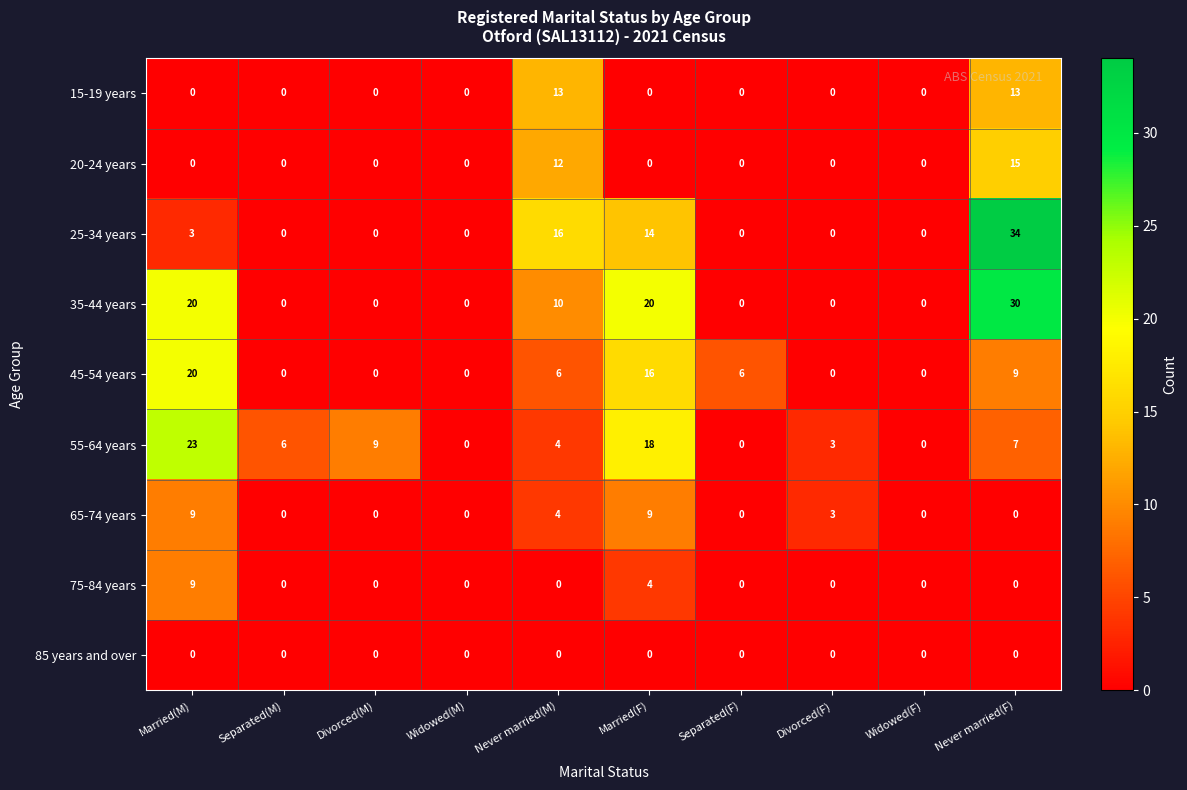

At which label is 45-54 years closest to 10?

Never married(F)